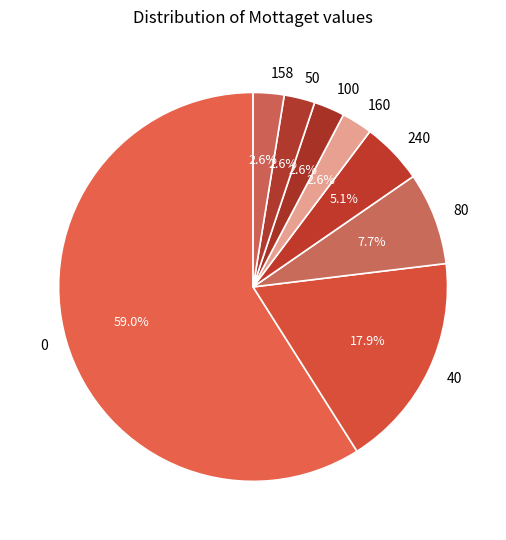

Is 0 the majority of the pie?

Yes